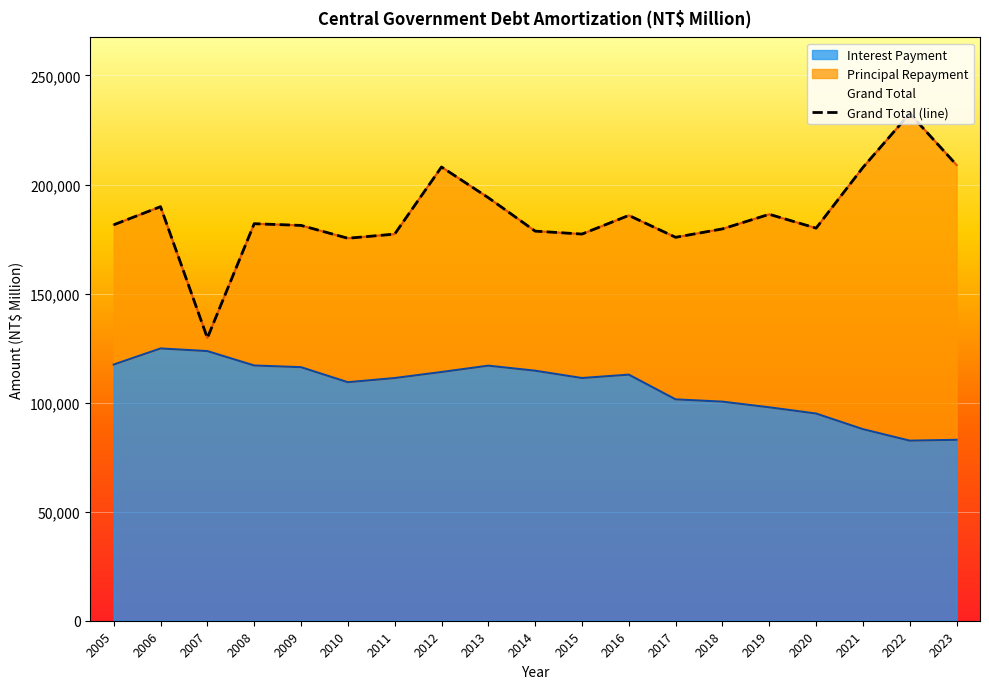

True or false: Grand Total and Interest Payment intersect in this chart.

False